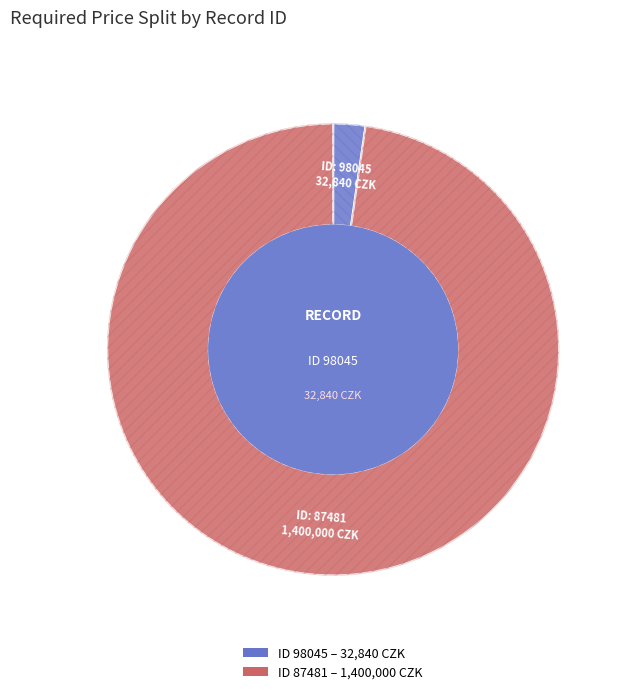

What percentage is the 98045 slice, to the nearest percent?

2%